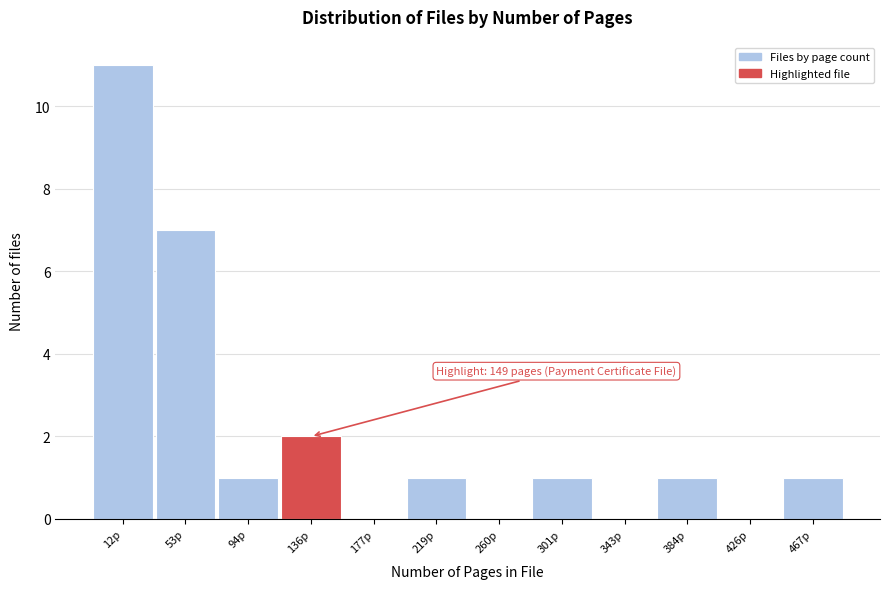

Reading left to right, transcribe all the data shown in this chart.

12p=11	53p=7	94p=1	136p=2	177p=0	219p=1	260p=0	301p=1	343p=0	384p=1	426p=0	467p=1